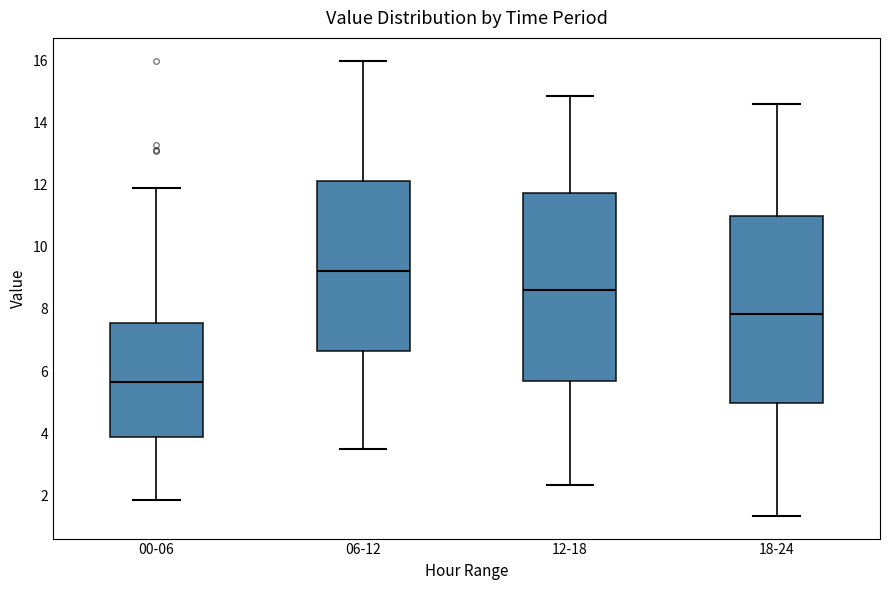

Reading left to right, transcribe this box plot: for each box, give where its median line is, the range the box spans, and where its two whiskers end, as read against the y-axis. The values are not printed on the chart, so give them approximately, as read against the axis.

00-06: median 5.6, box 3.8 to 7.6, whiskers 1.8 to 12.0
06-12: median 9.2, box 6.6 to 12.2, whiskers 3.6 to 16.0
12-18: median 8.6, box 5.6 to 11.8, whiskers 2.4 to 14.8
18-24: median 7.8, box 5.0 to 11.0, whiskers 1.4 to 14.6